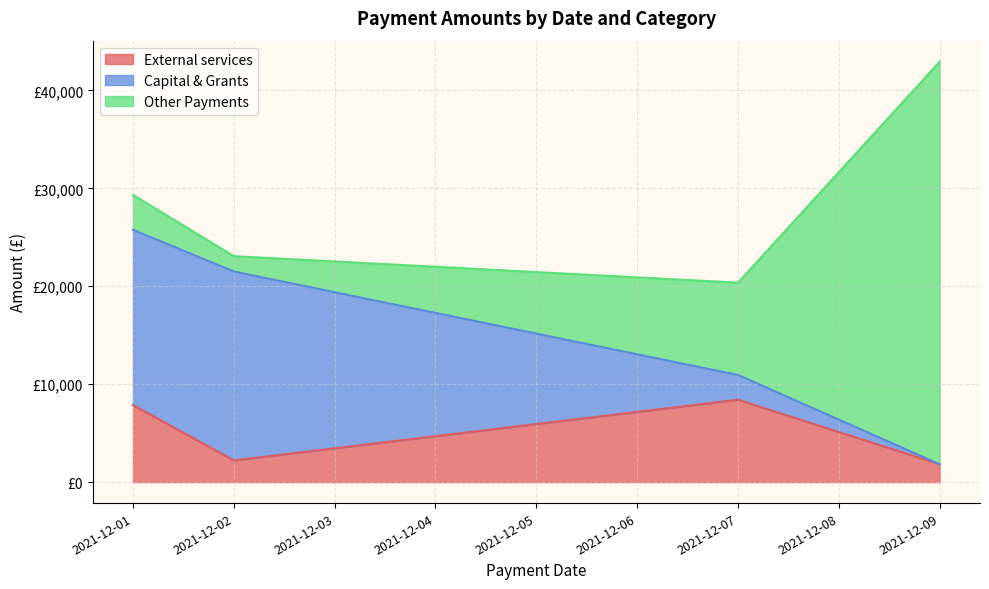

Which series ends up on top after the final intersection of Other Payments and External services?

Other Payments